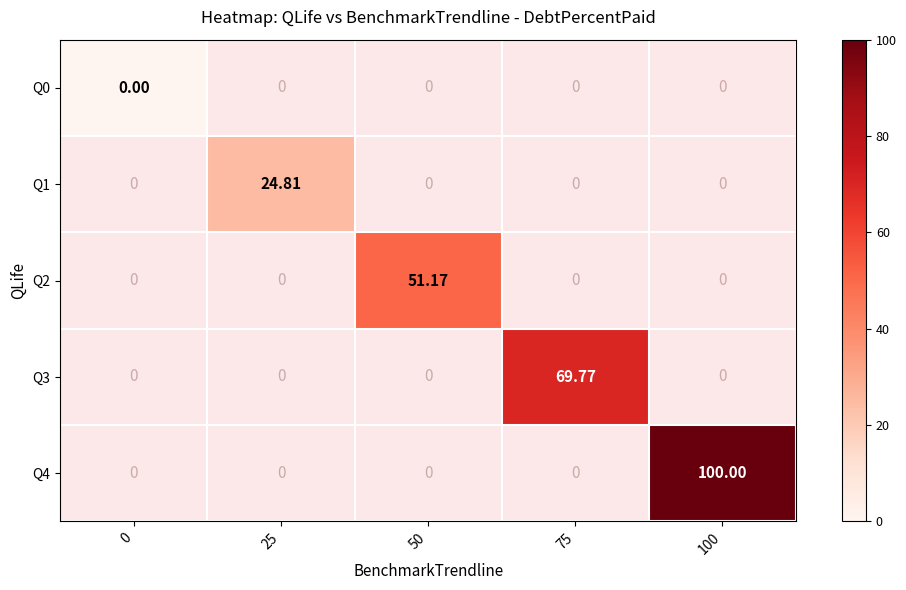

How many data points does each series have?

5